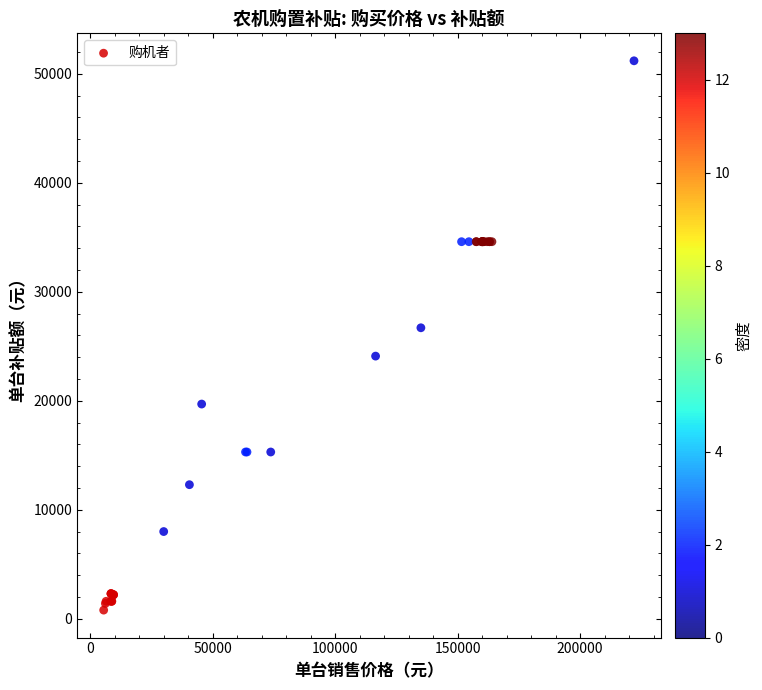

What Y value in the scatter plot is closest to 25995?

26700